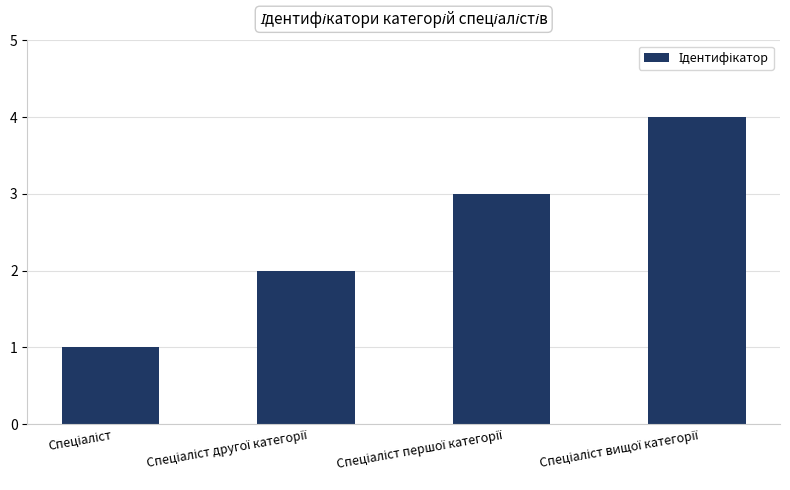

Reading left to right, extract all data points from this chart.

1	2	3	4